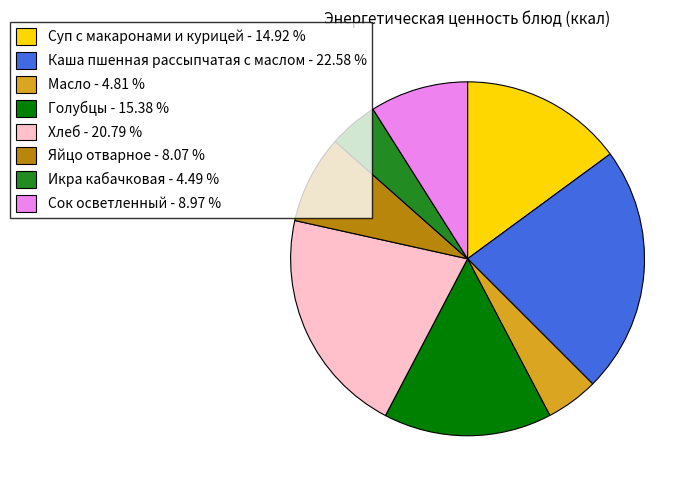

Combined, do Икра кабачковая - 4.49 % and Каша пшенная рассыпчатая с маслом - 22.58 % account for over 50%?

No